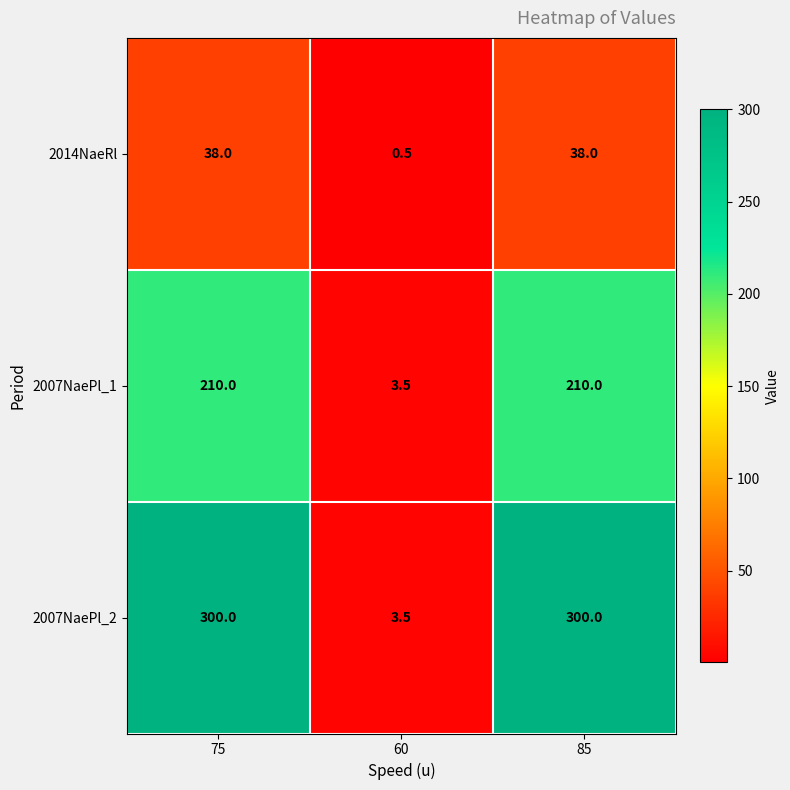

Reading right to left, what are all the values shown in this chart?

2014NaeRl: 38.0	0.5	38.0
2007NaePl_1: 210.0	3.5	210.0
2007NaePl_2: 300.0	3.5	300.0